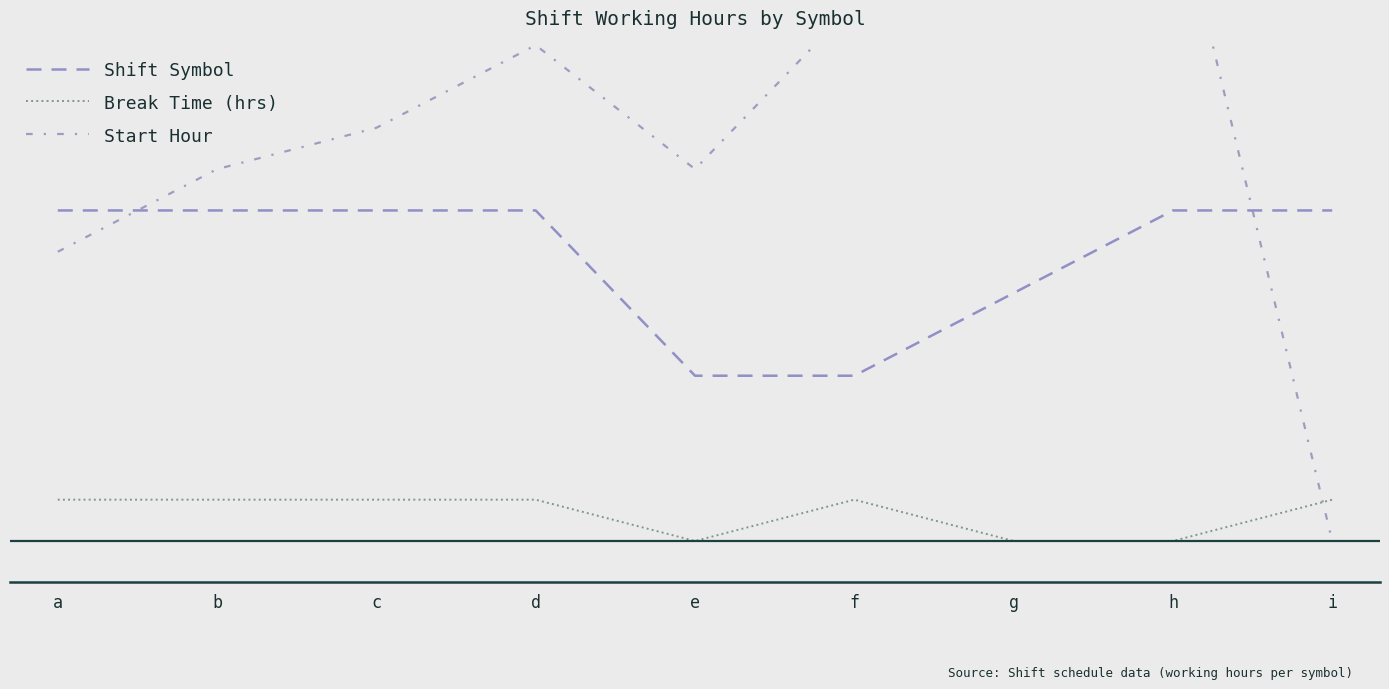

Which category has the highest value in the Start Hour series?

h